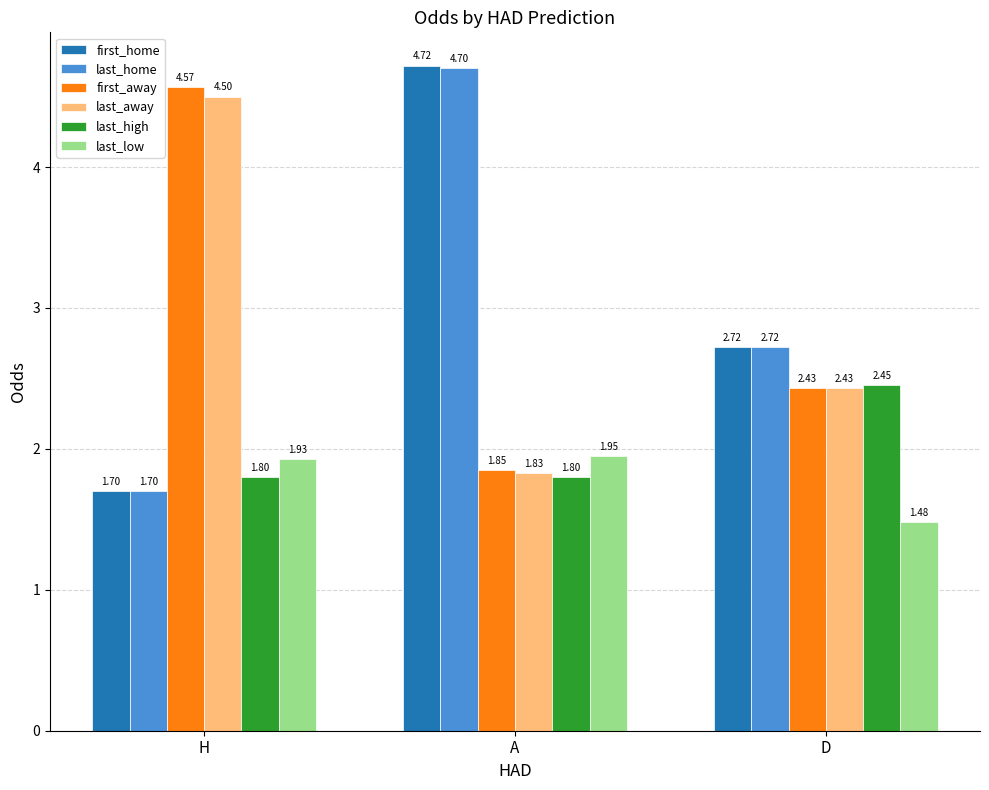

How many data points in last_home are above 2?

2